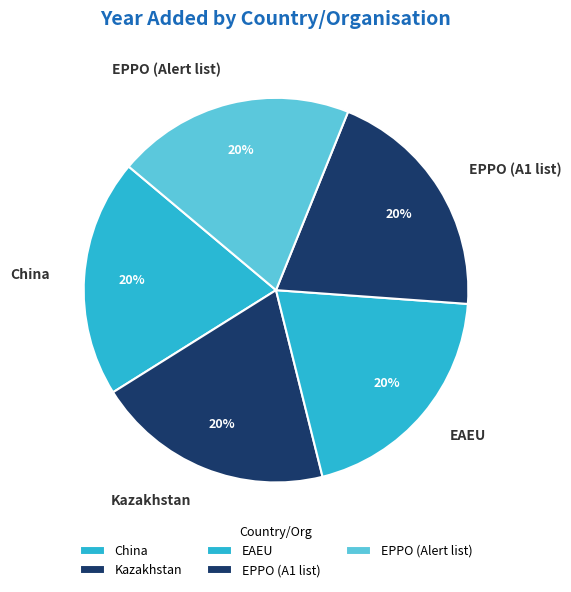

Is the sum of EPPO (A1 list) and China greater than half?

No